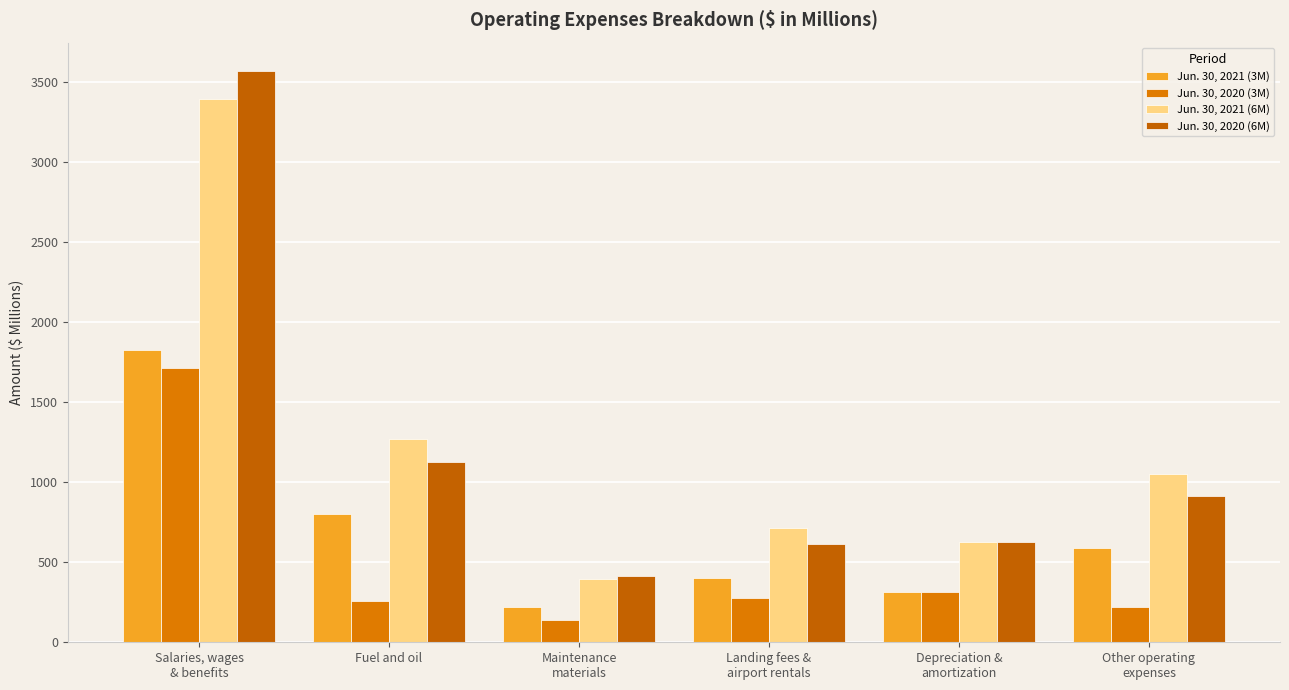

What is the sum of the Jun. 30, 2021 (3M) values at Salaries, wages
& benefits and Depreciation &
amortization?

2140